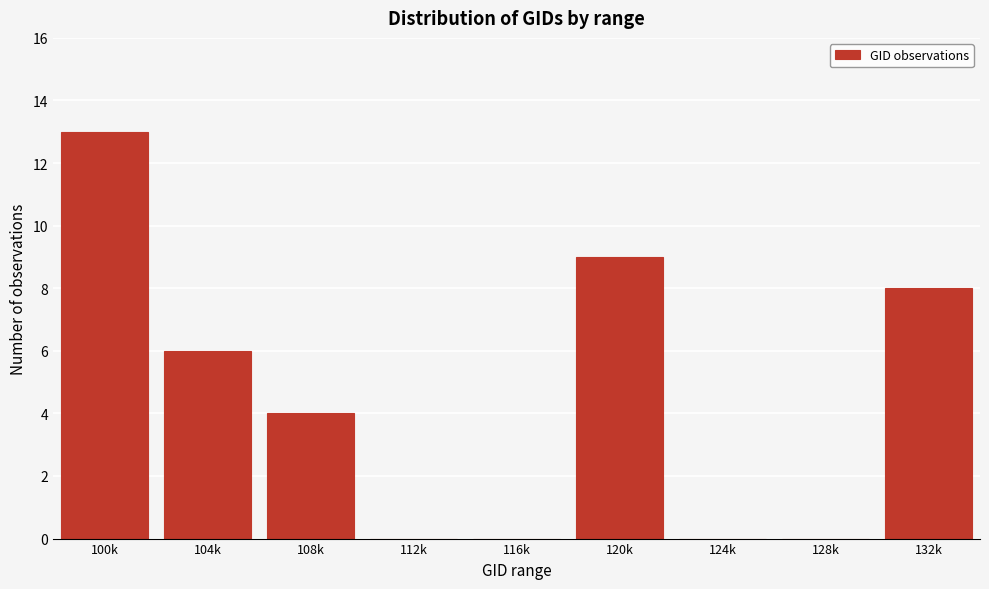

Reading left to right, what are all the values shown in this chart?

100k=13	104k=6	108k=4	112k=0	116k=0	120k=9	124k=0	128k=0	132k=8